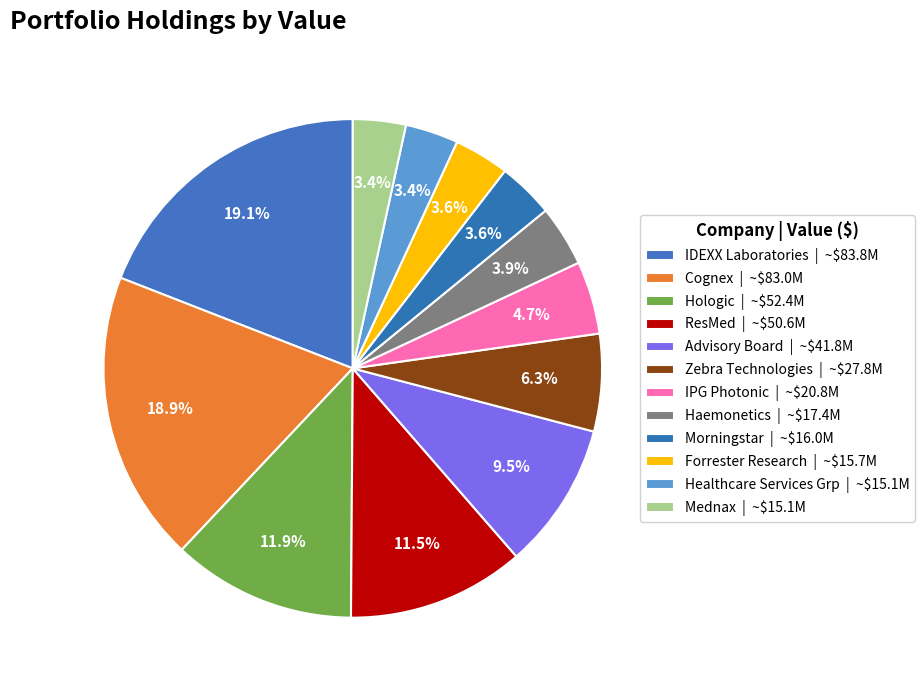

How many slices are in this pie chart?

12